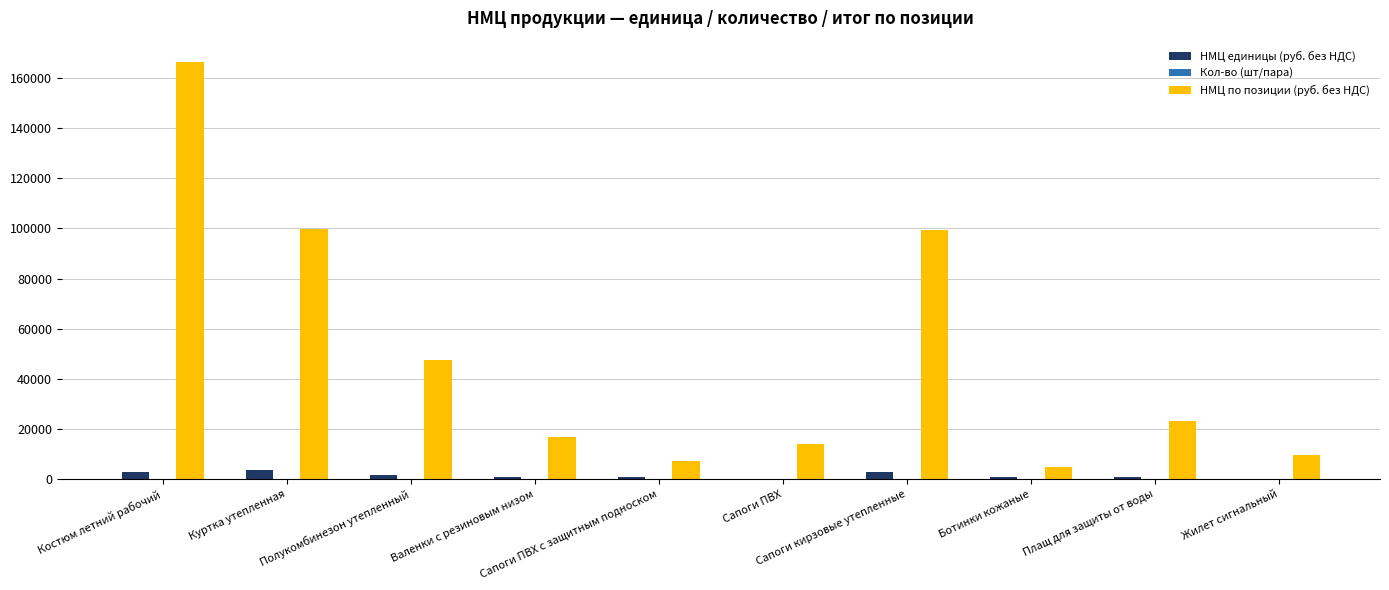

Which series has the largest total across all categories?

НМЦ по позиции (руб. без НДС)